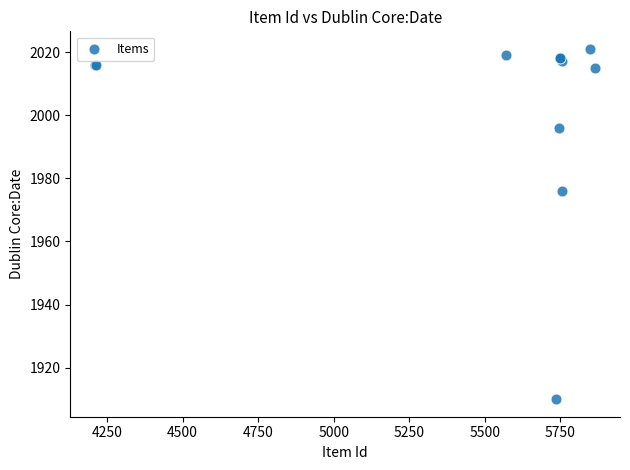

What Y value in the scatter plot is closest to 1965?

1976